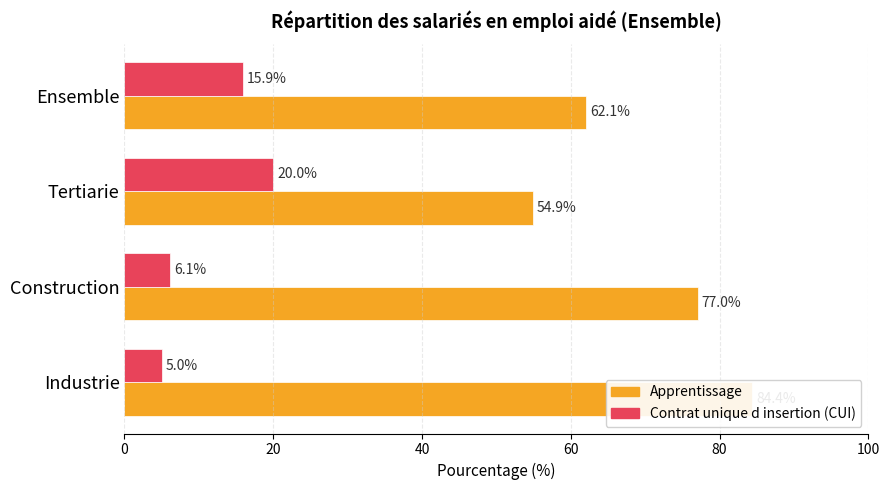

What is the difference between the maximum and minimum values in the Contrat unique d insertion (CUI) series?

15.0